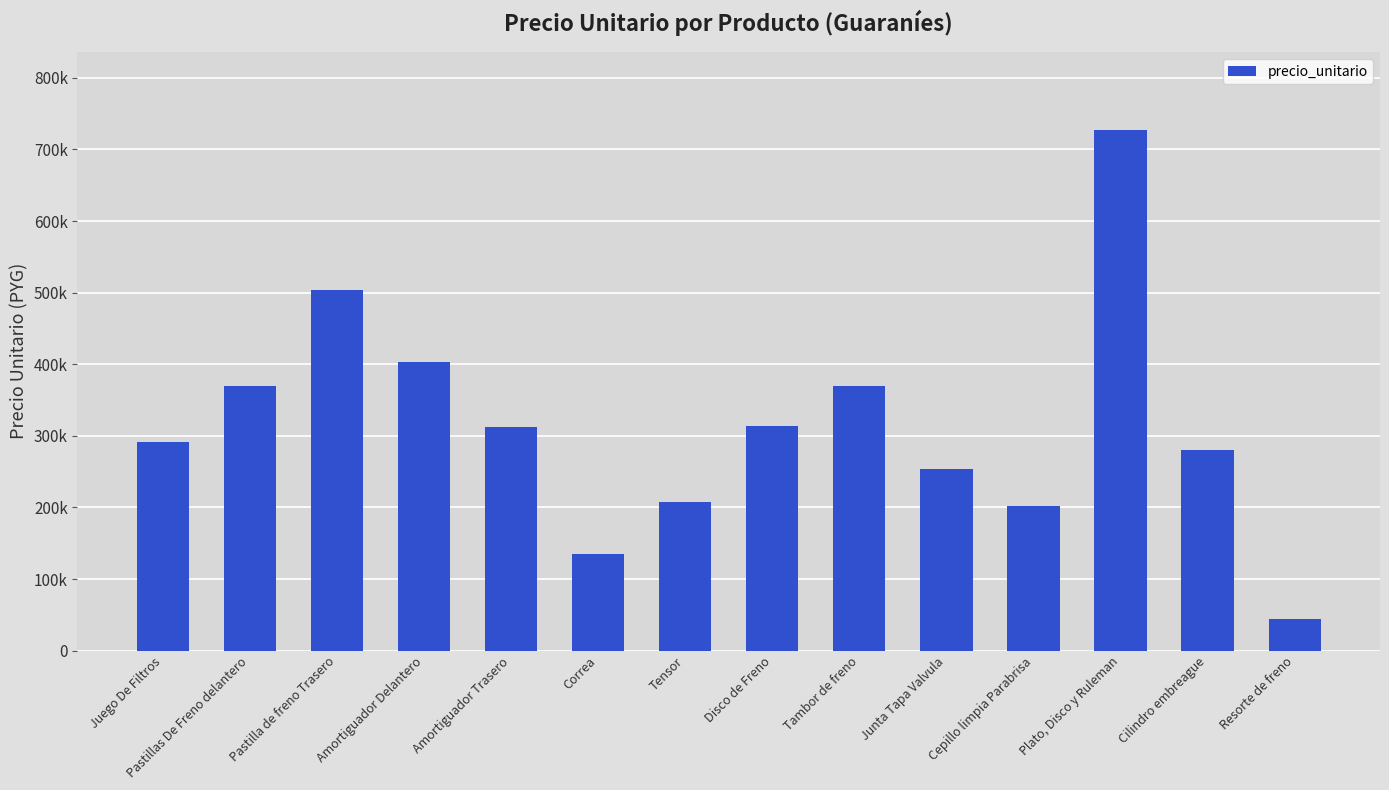

Are the bars horizontal?

No